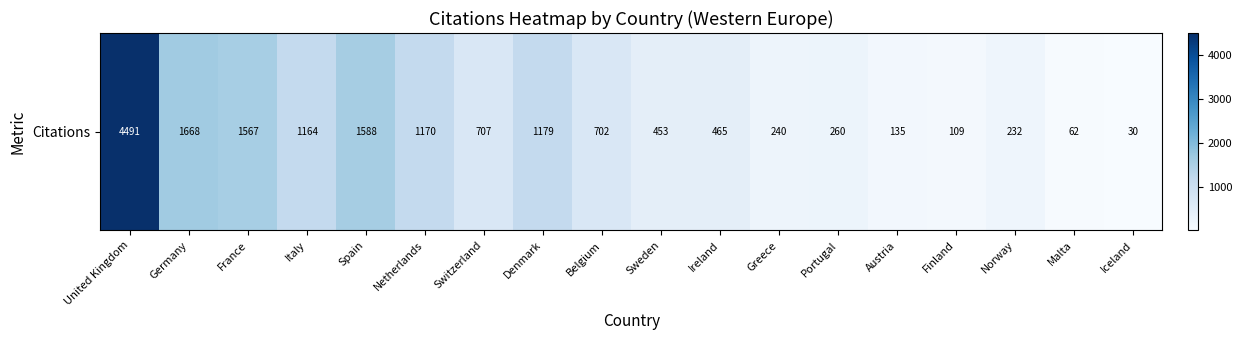

What is the smallest value displayed?

30